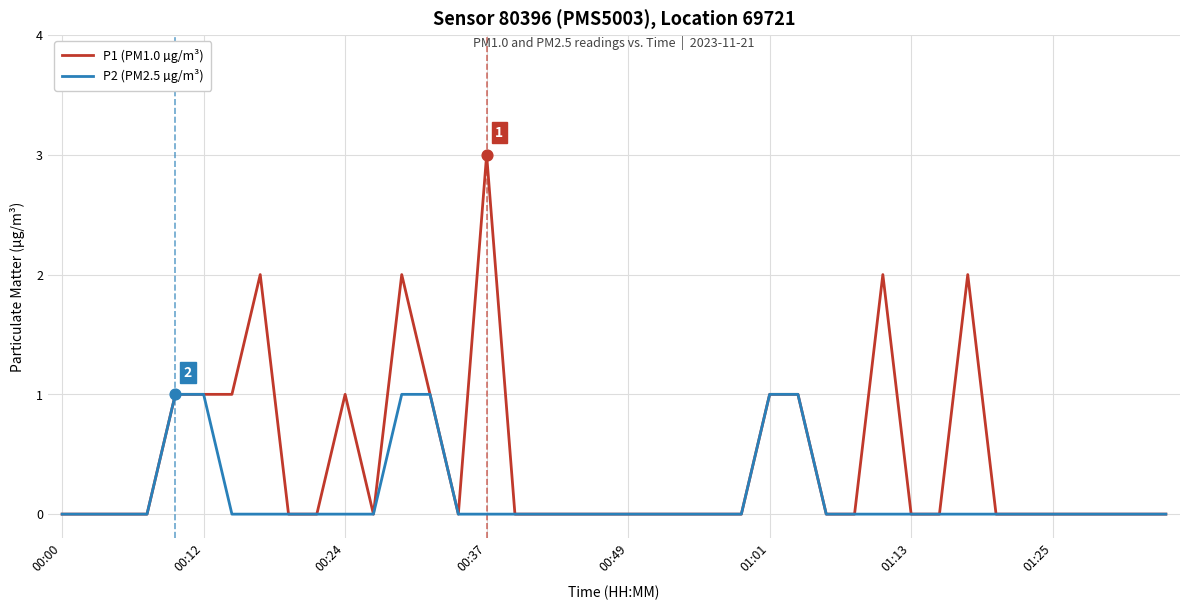

What are all the series names shown in the legend?

P1 (PM1.0 µg/m³), P2 (PM2.5 µg/m³)